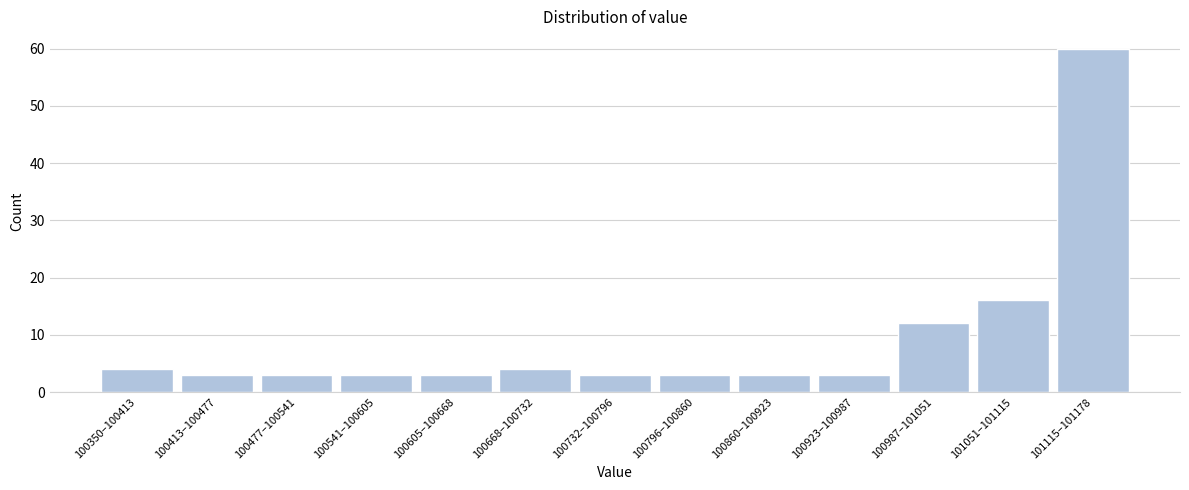

Reading left to right, transcribe all the data shown in this chart.

4	3	3	3	3	4	3	3	3	3	12	16	60